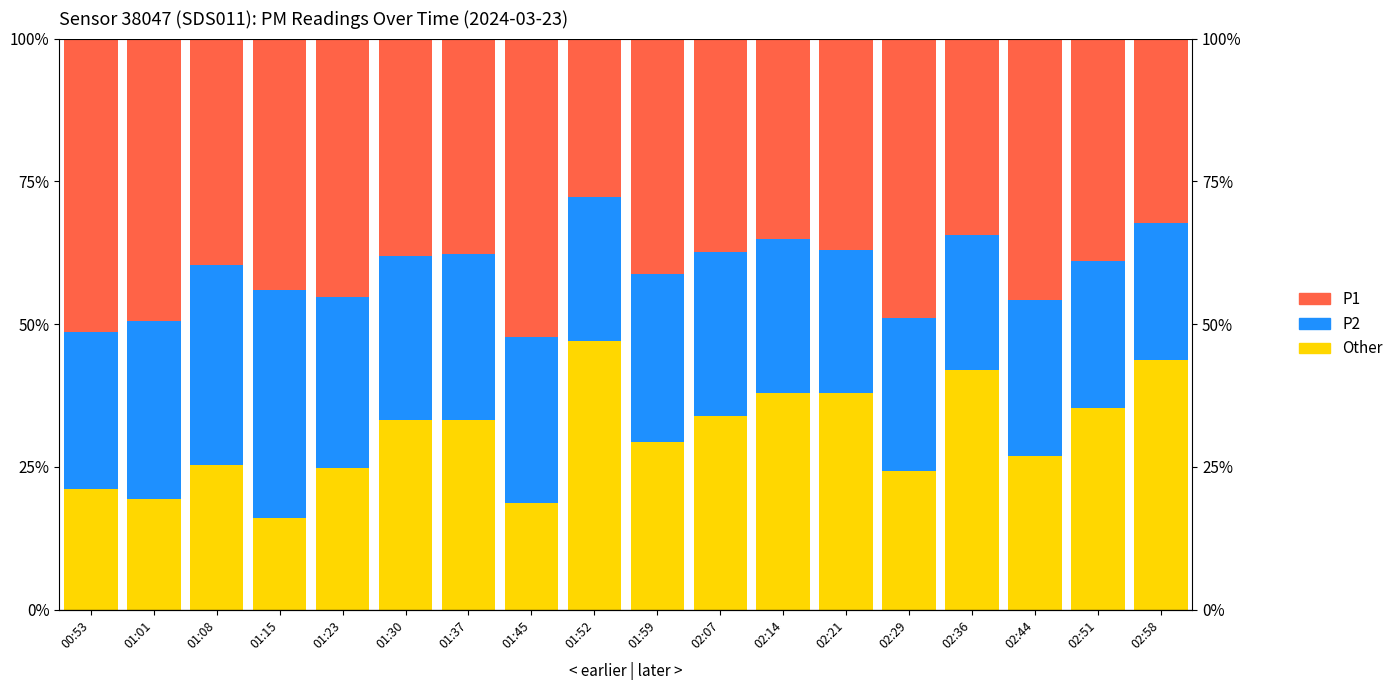

At how many categories does at least one series exceed 44?

7